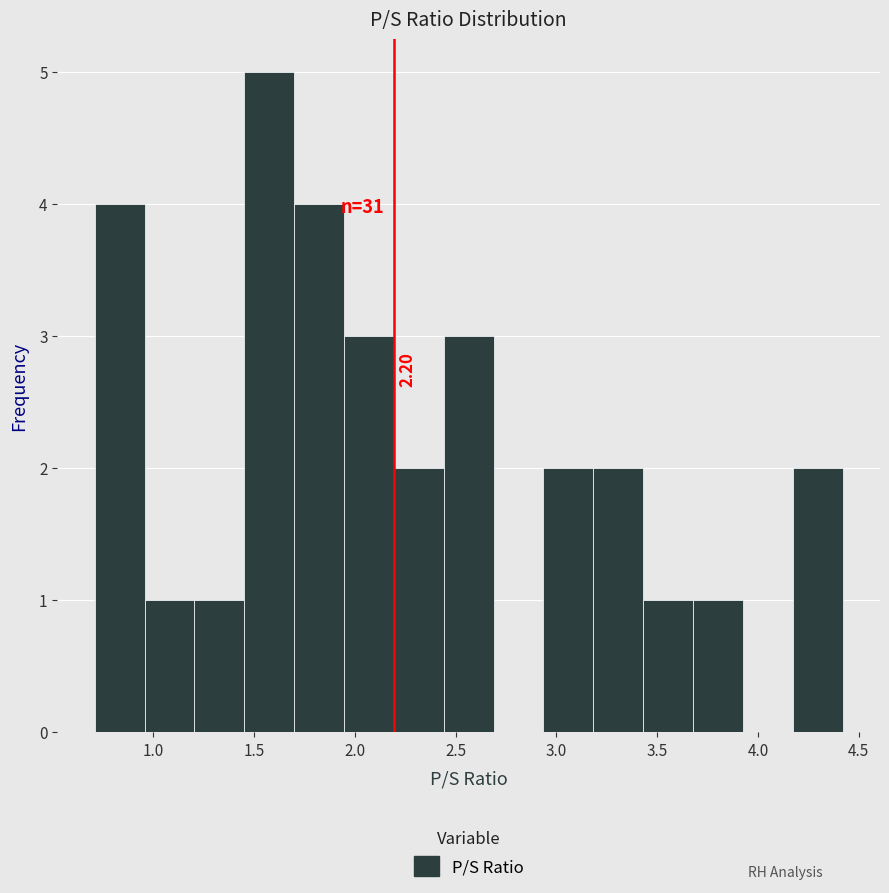

Over which range of the x-axis is the bar tallest?

1.45 to 1.70